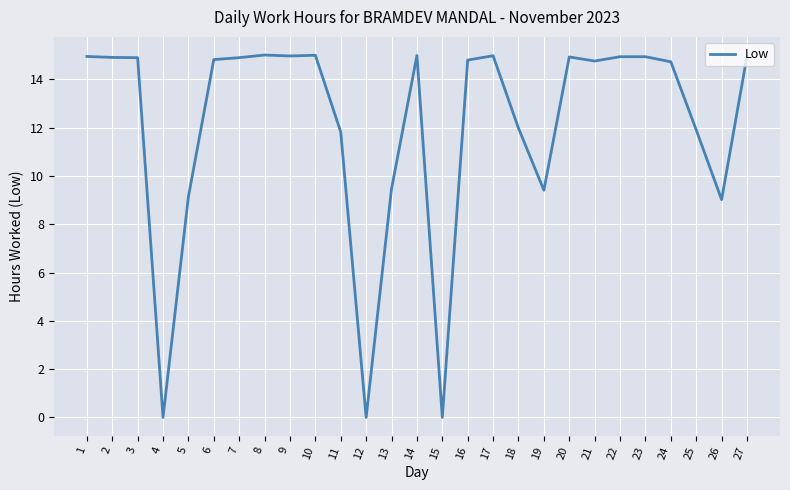

What is the maximum value shown in the chart?

15.0